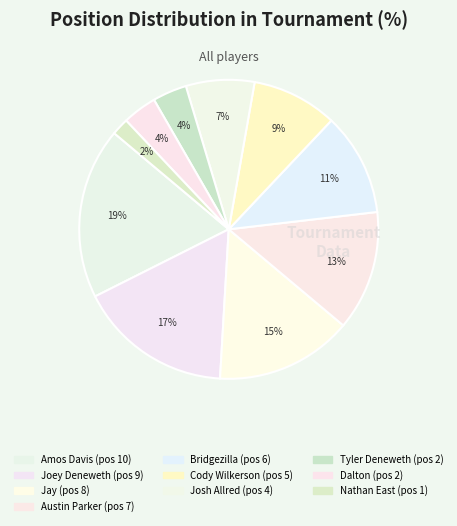

Does any single category account for the majority?

No